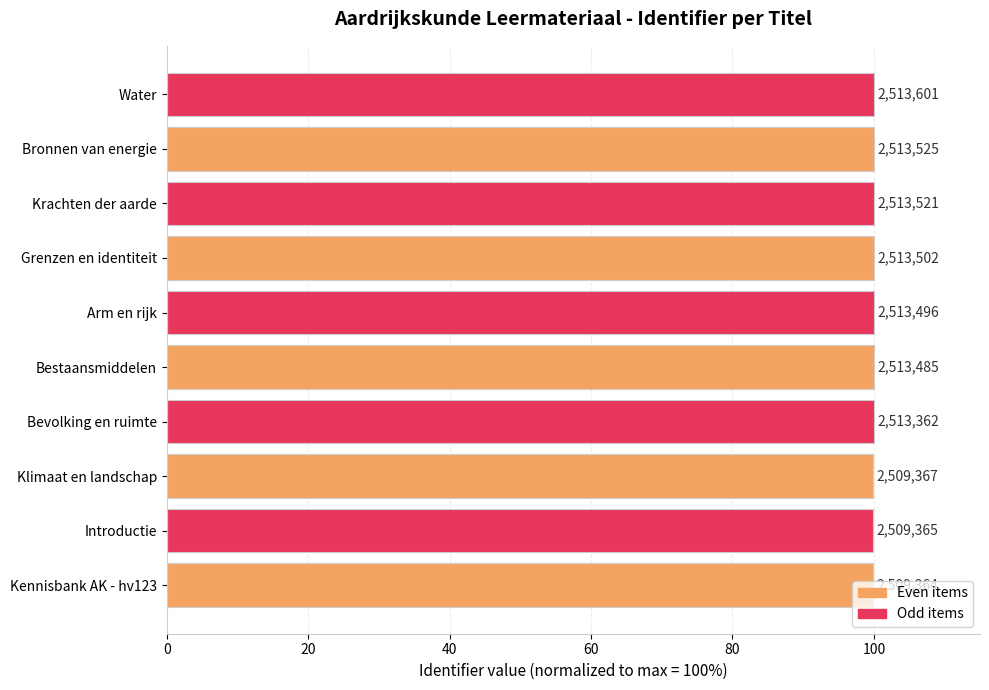

How many bars are there in total?

10